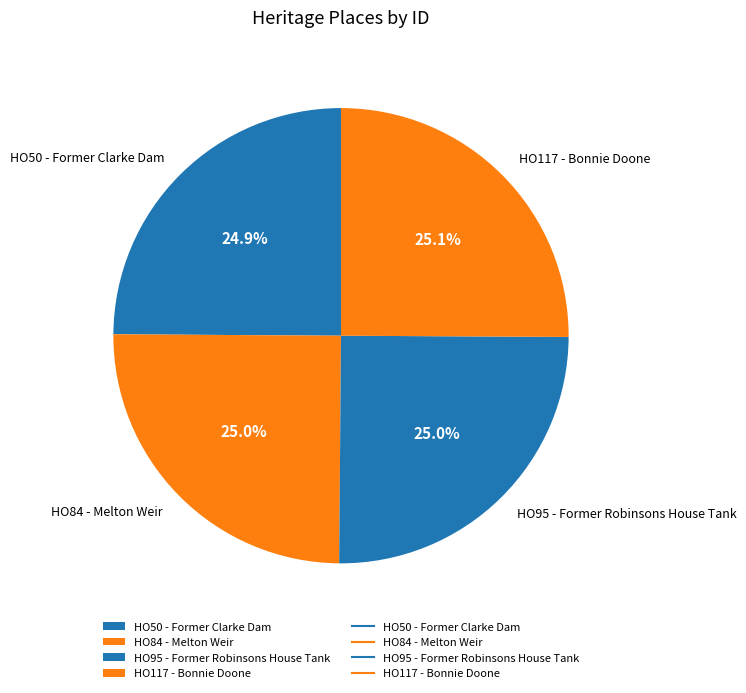

Approximately how many times larger is the value at HO84 - Melton Weir compared to HO50 - Former Clarke Dam?

1.0